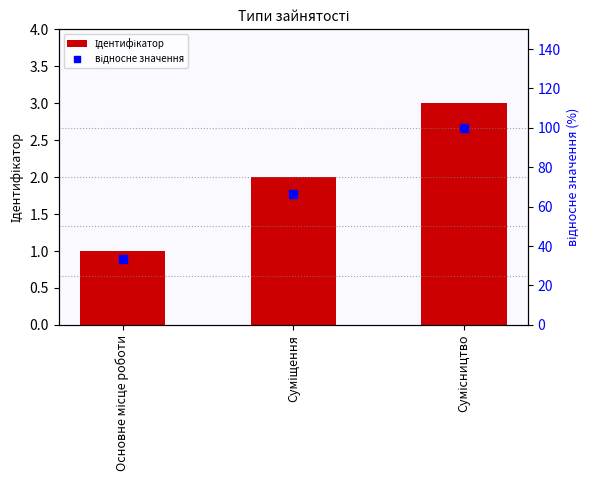

Which series contains the lowest Y value?

Ідентифікатор